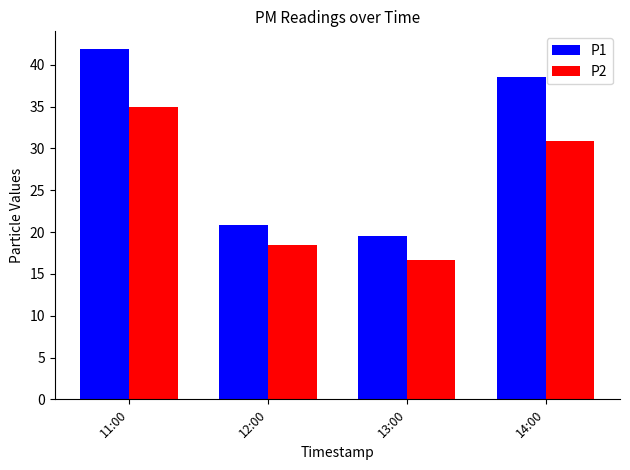

How many values in the P1 series are below 38?

2